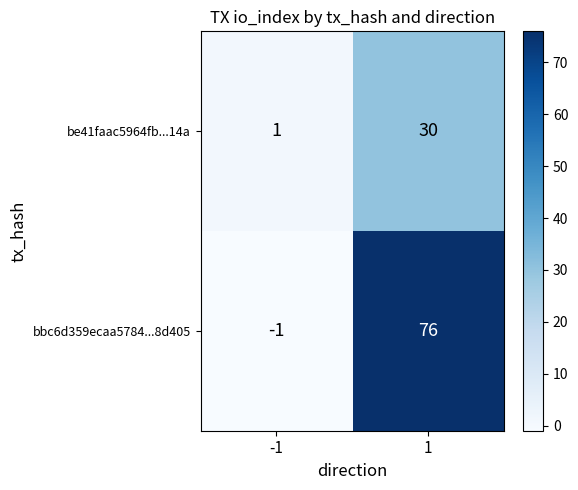

Which series changed the most between -1 and 1?

bbc6d359ecaa5784...8d405